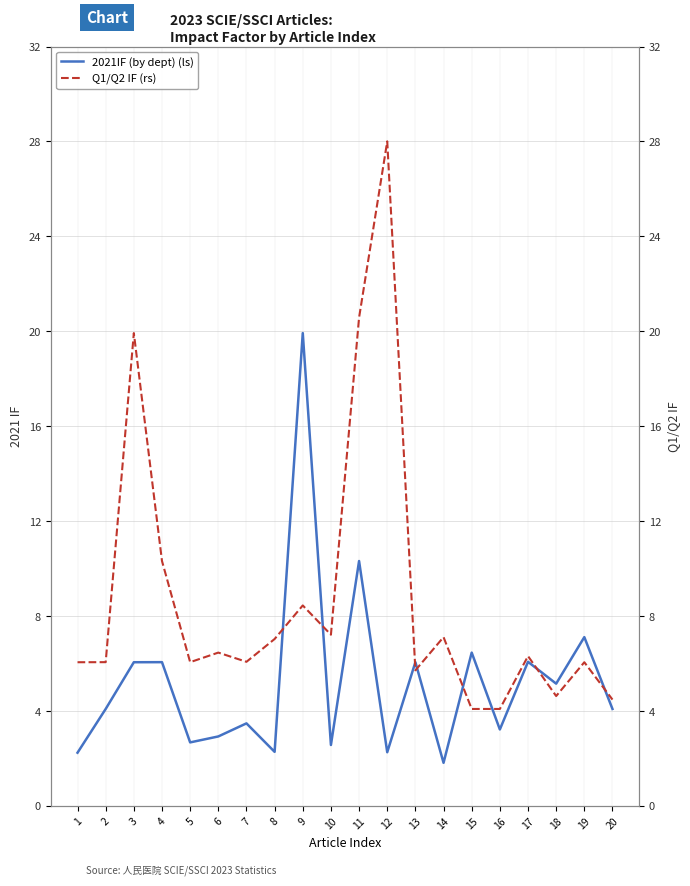

Which series changed the most between 2 and 15?

2021IF (by dept) (ls)